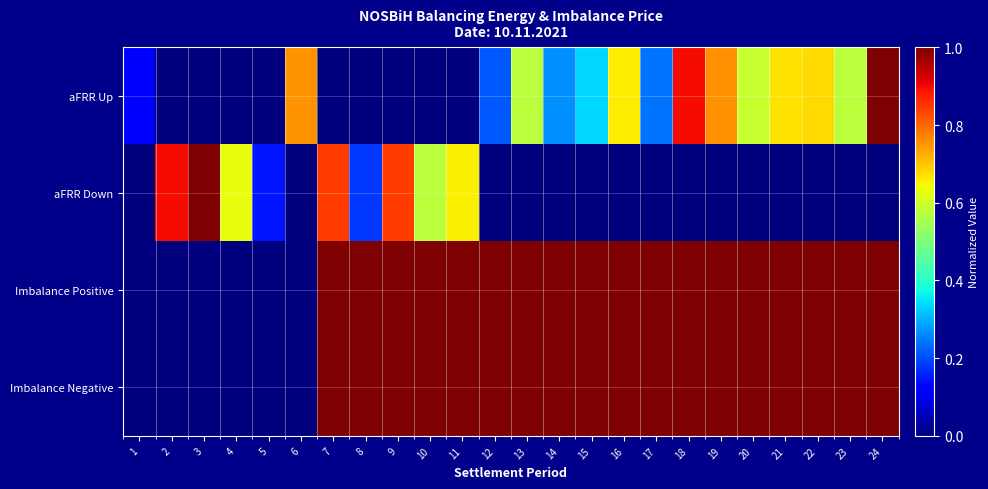

Which label corresponds to the smallest value in the chart?

2